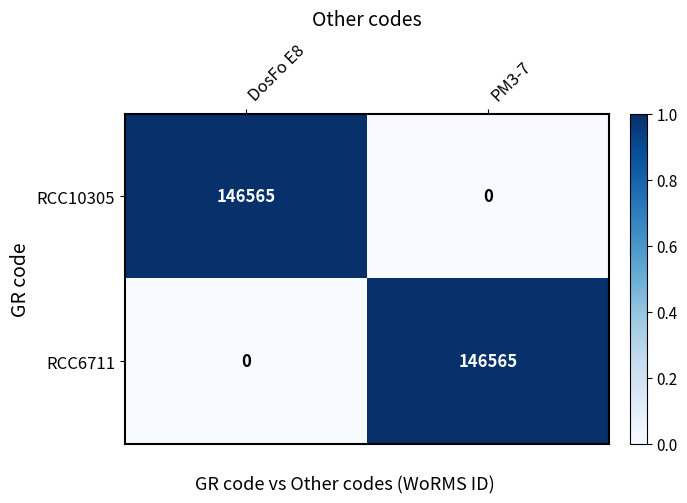

List the labels in order of RCC6711 value, largest first.

PM3-7, DosFo E8